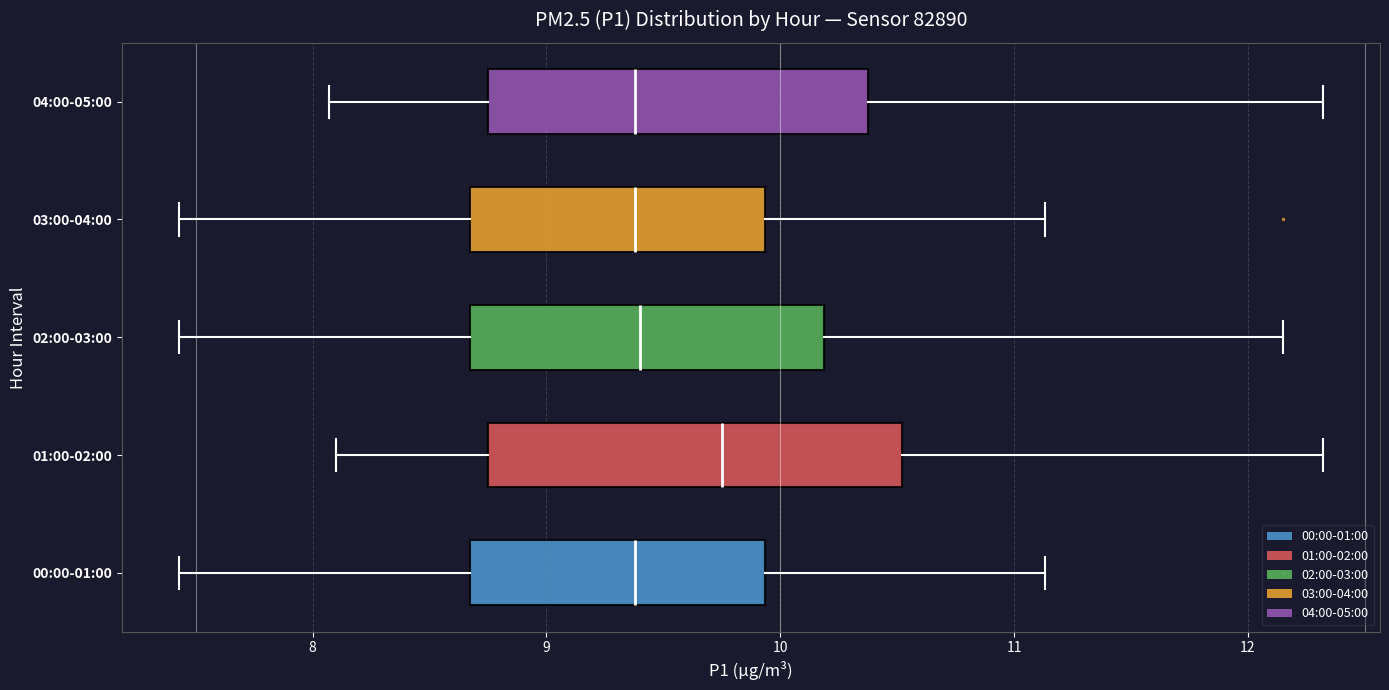

Which box has the furthest to the right median line?

01:00-02:00